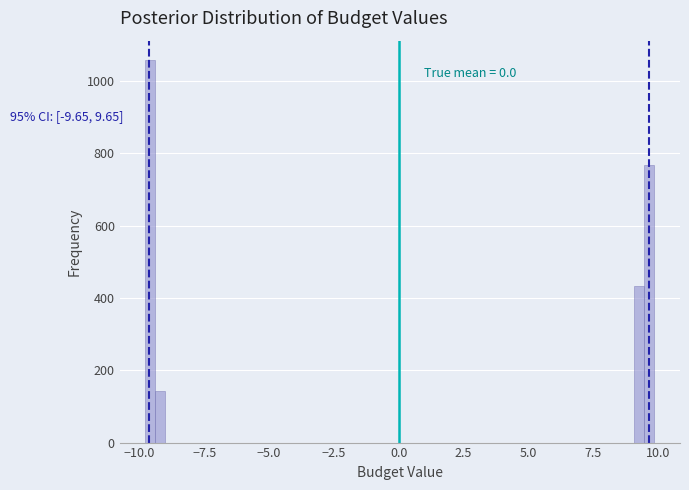

Around what value on the x-axis is the tallest bar? Give the approximate position of its centre, as read against the axis.

-9.5